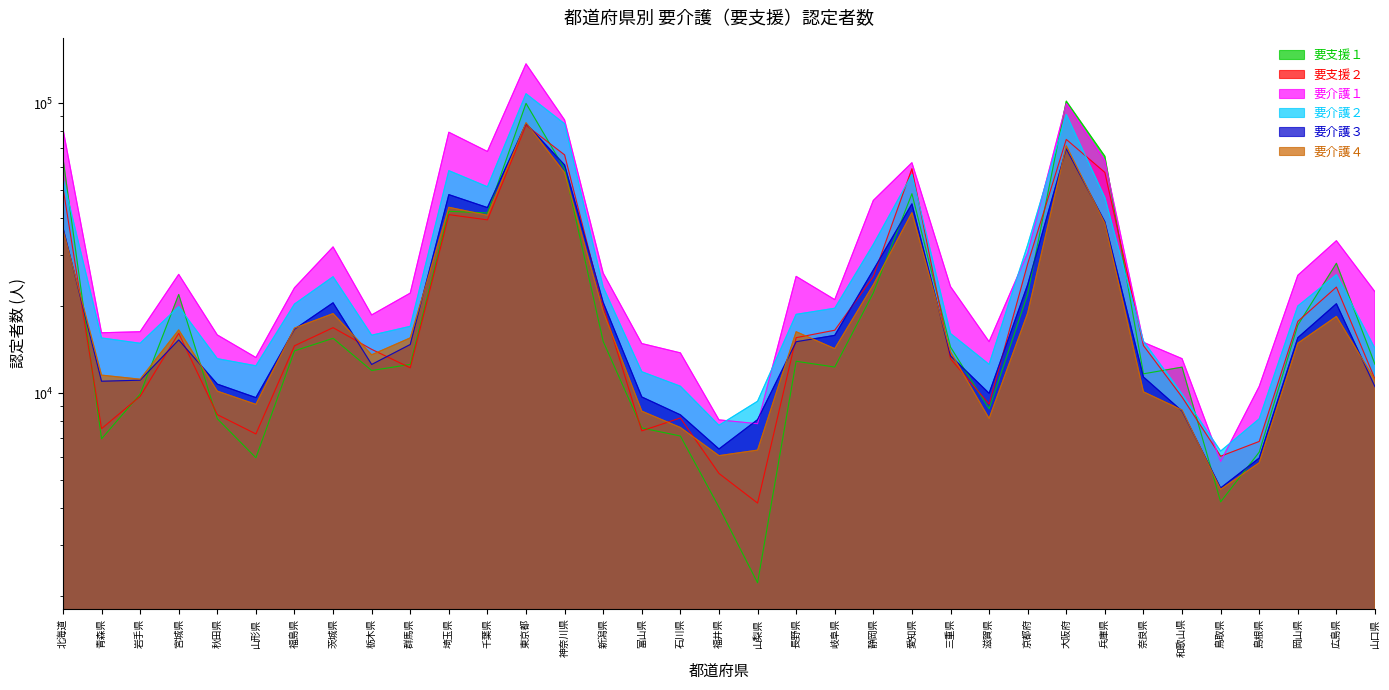

The 要支援２ series shows 31731 at 広島県. True or false?

False